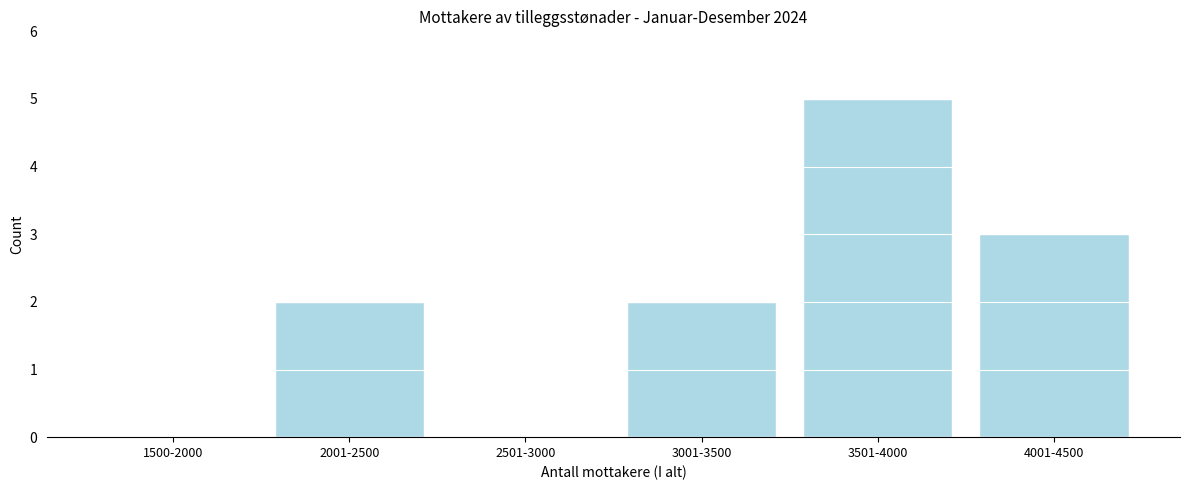

Reading left to right, list all the values displayed in this chart.

1500-2000=0	2001-2500=2	2501-3000=0	3001-3500=2	3501-4000=5	4001-4500=3